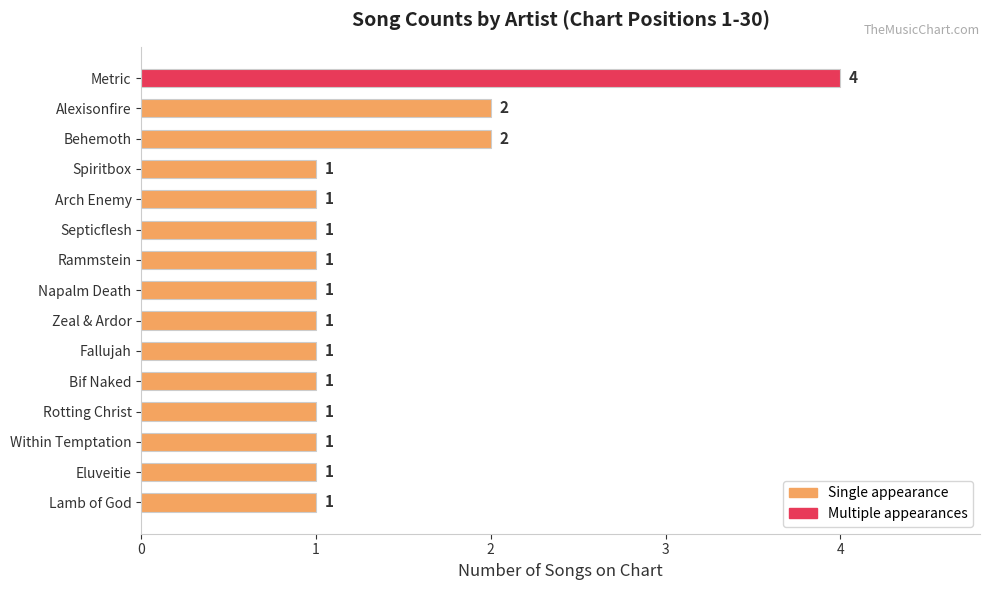

How many data points does each series have?

15